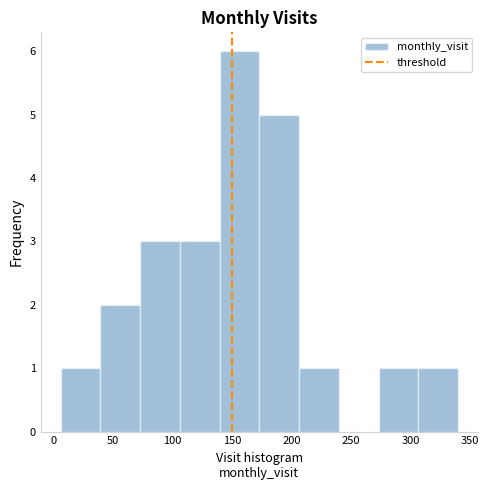

Reading left to right, list every bar in this chart as the range it spans on the x-axis followed by its height. Neither the bar edges nor the heights are printed on the chart, so give them approximately, as read against the axes.

5 to 40: 1
40 to 75: 2
75 to 105: 3
105 to 140: 3
140 to 175: 6
175 to 205: 5
205 to 240: 1
240 to 275: 0
275 to 305: 1
305 to 340: 1